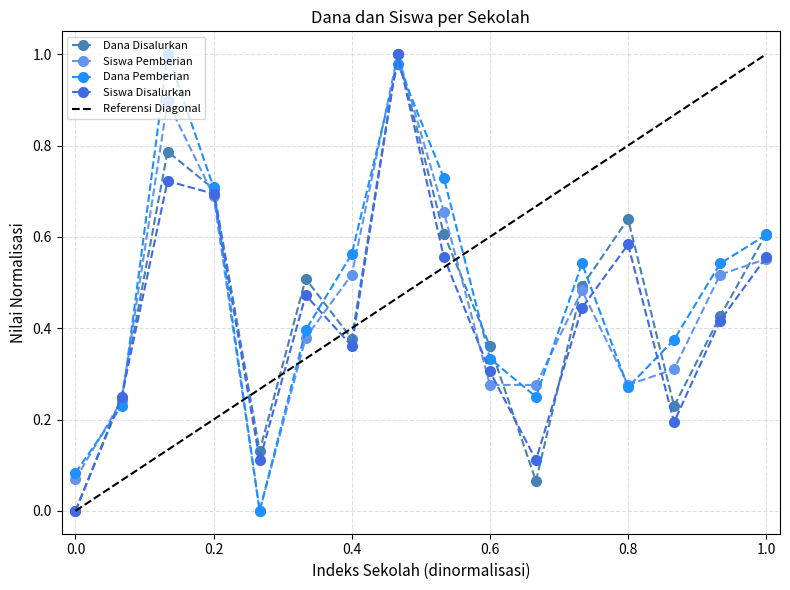

True or false: Dana Pemberian and Siswa Disalurkan intersect in this chart.

True